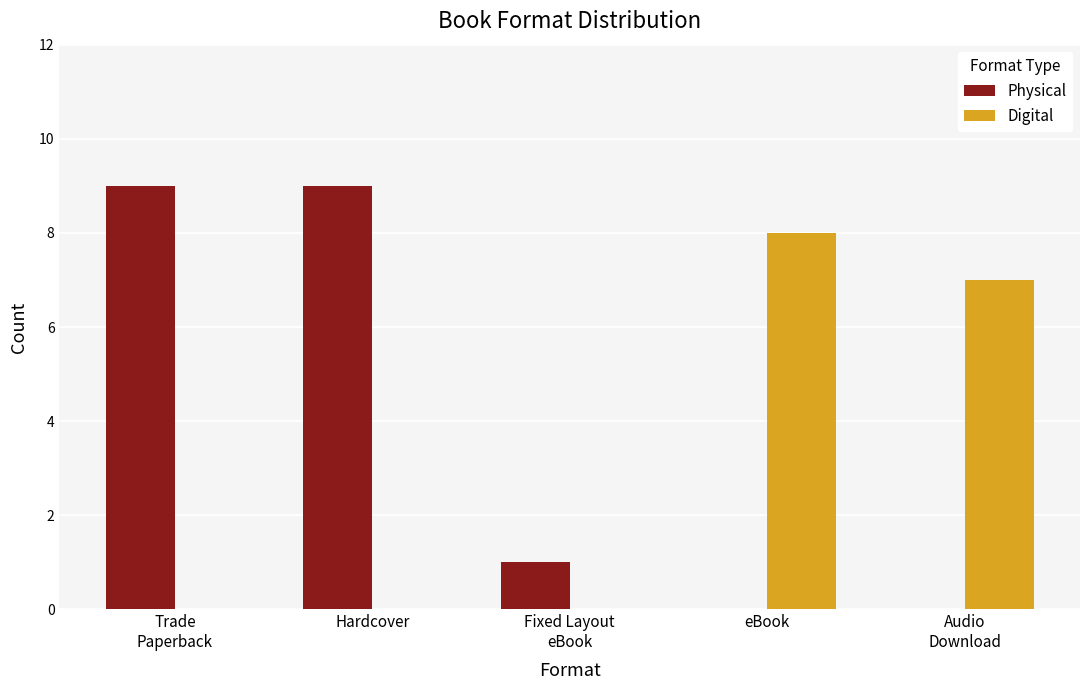

True or false: Physical has a value of 1 at Fixed Layout
eBook.

True